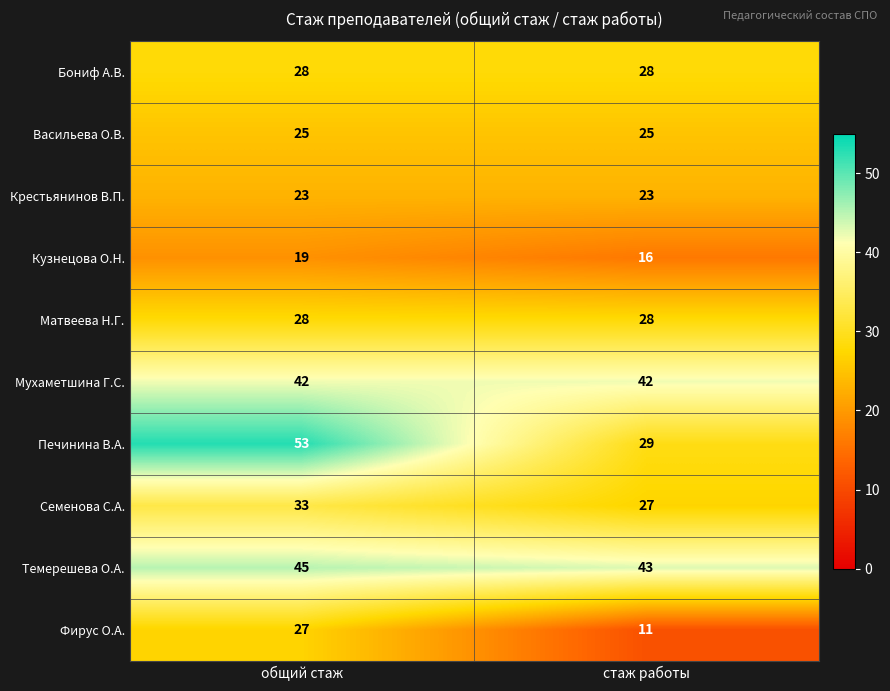

Is it true that Мухаметшина Г.С. equals 23 at стаж работы?

False